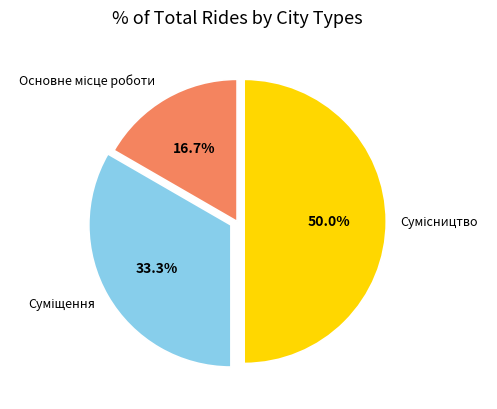

True or false: Основне місце роботи accounts for 17% of the total.

True